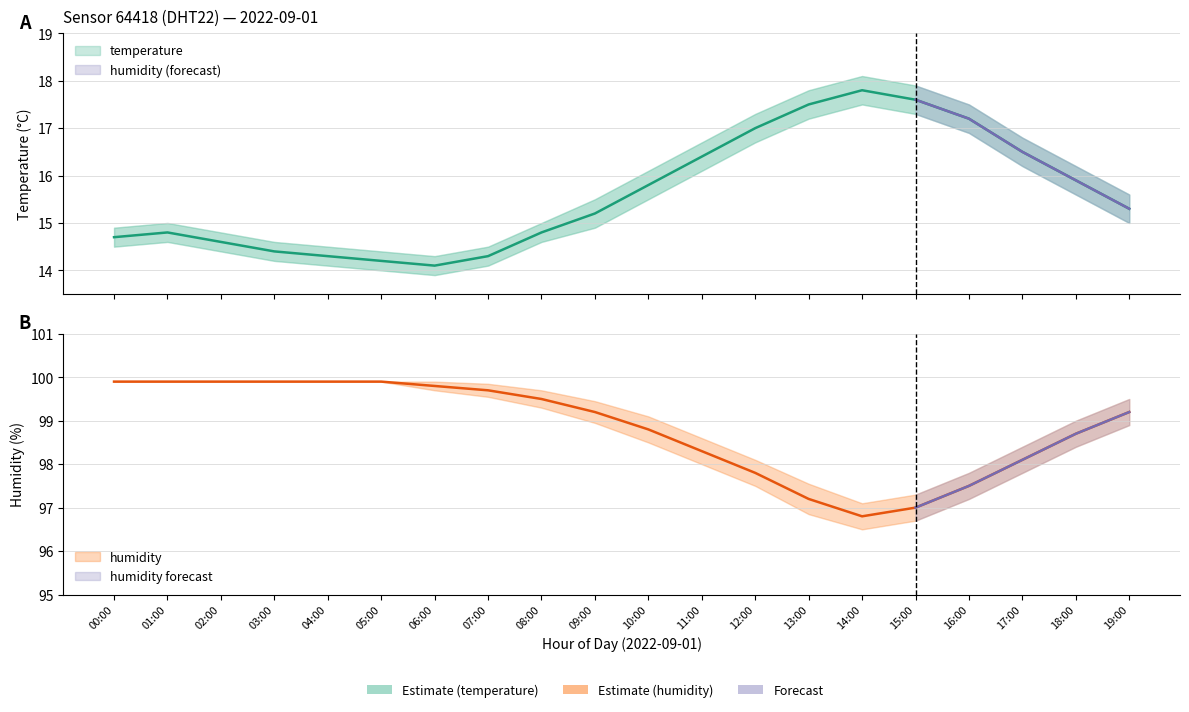

Which series has the largest total across all categories?

humidity_upper